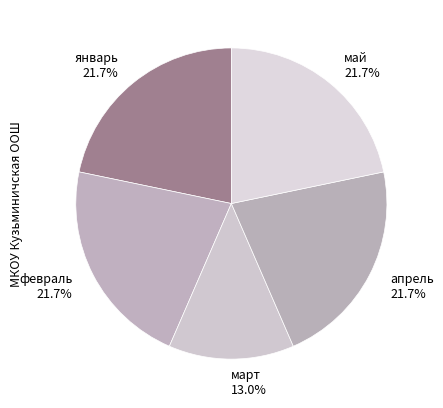

What percentage is the май slice, to the nearest percent?

22%